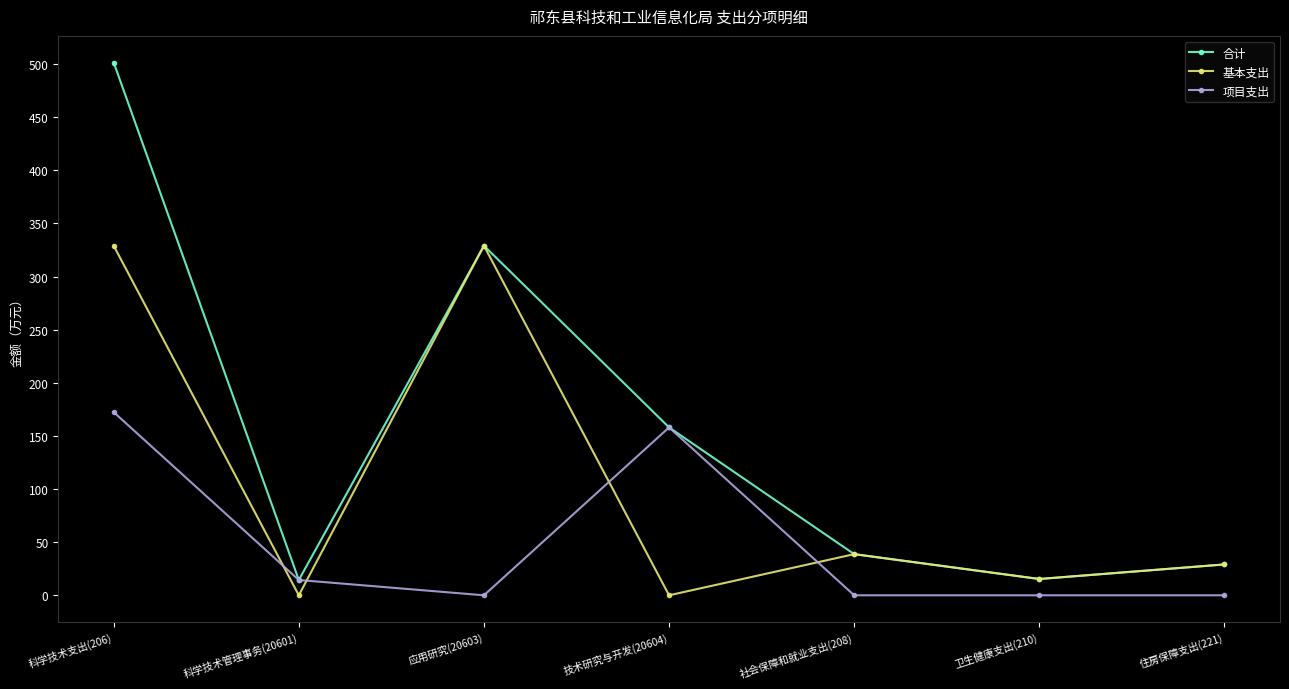

At which label does 基本支出 first exceed 29?

科学技术支出(206)